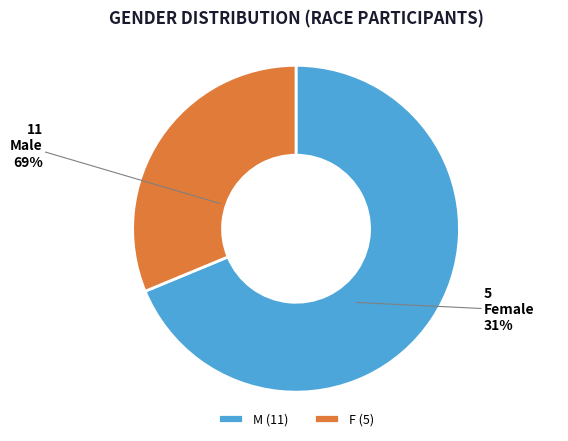

What is the ratio of the value at M to the value at F?

2.2